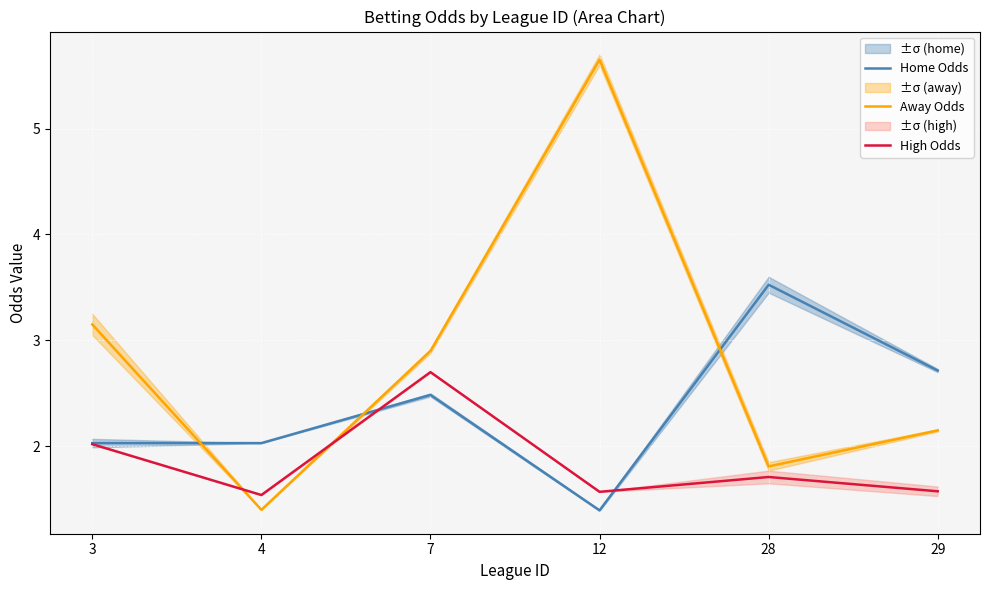

Where is the first local maximum for High Odds?

7